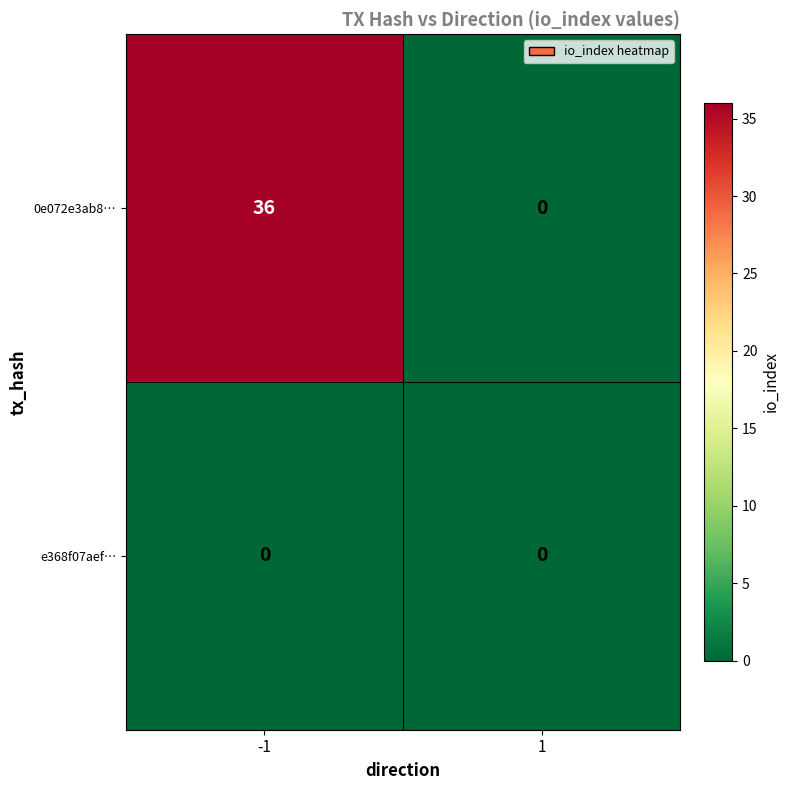

Which series has the largest total across all categories?

0e072e3ab8…